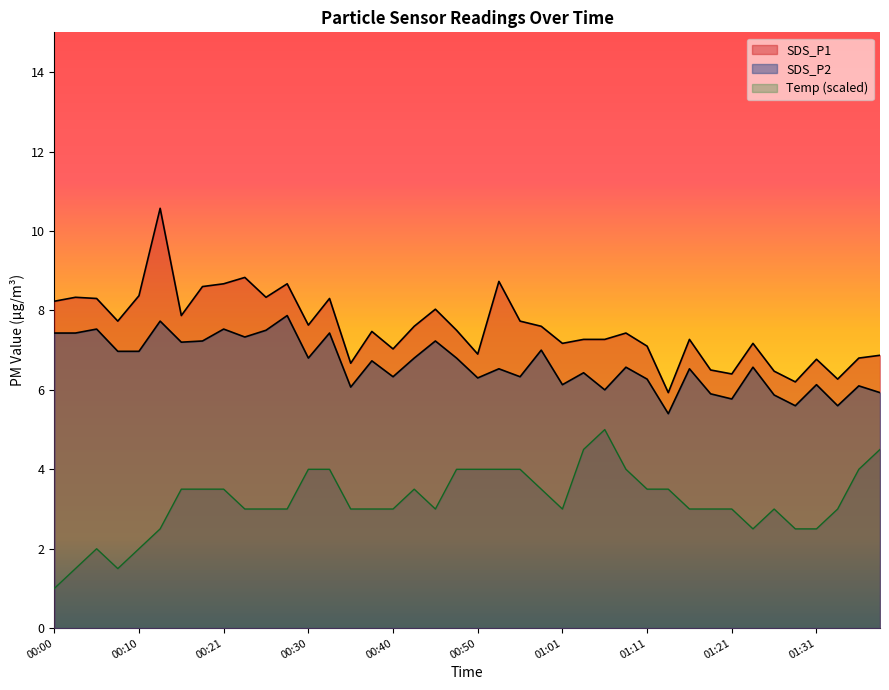

How many lines are shown in the chart?

3